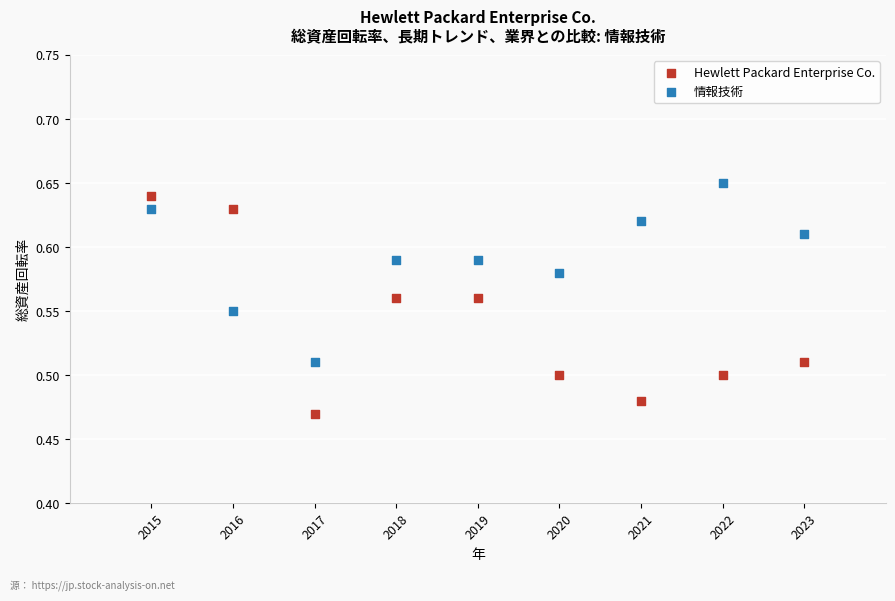

Which series has the largest Y range (max minus min)?

Hewlett Packard Enterprise Co.